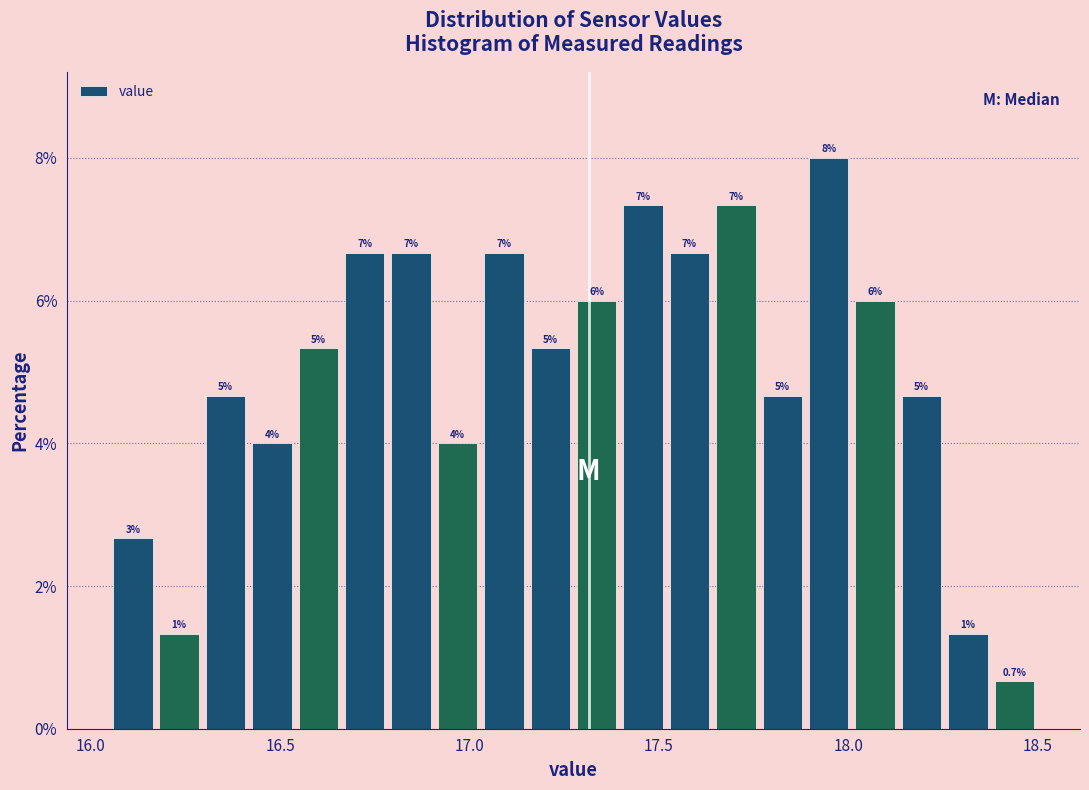

Read against the x-axis, roughly where is the centre of the tallest bar?

17.95